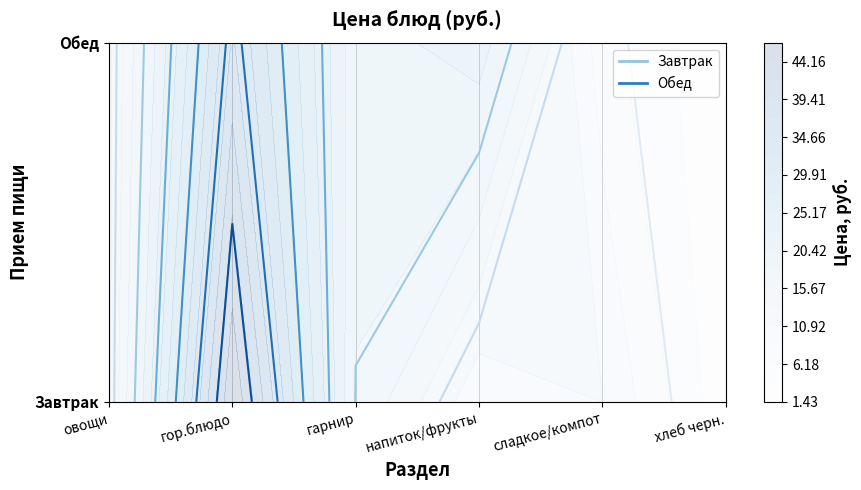

What is the greatest value displayed?

46.5